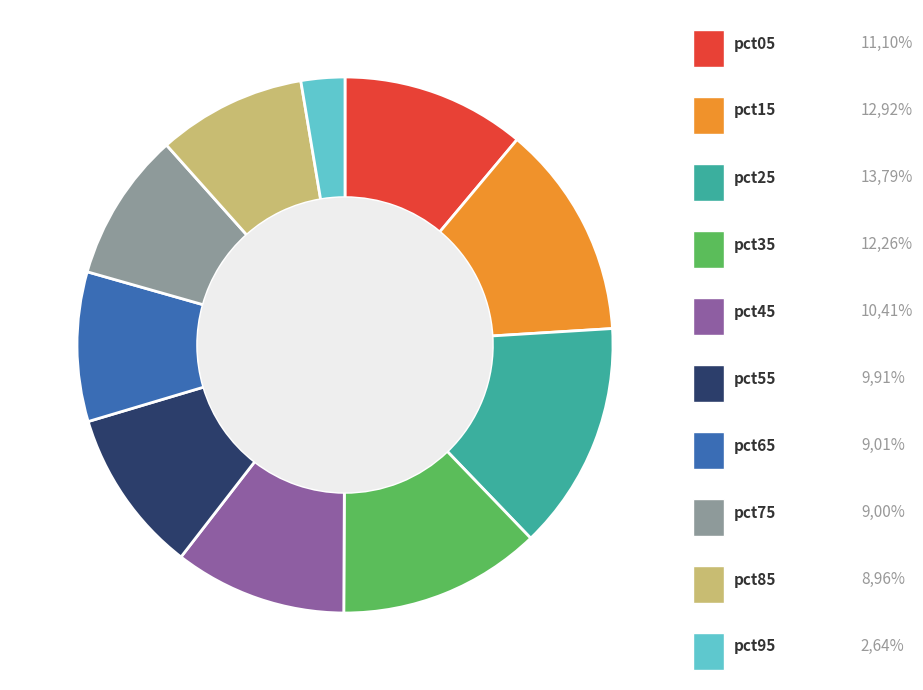

Between pct15 and pct75, which is larger?

pct15